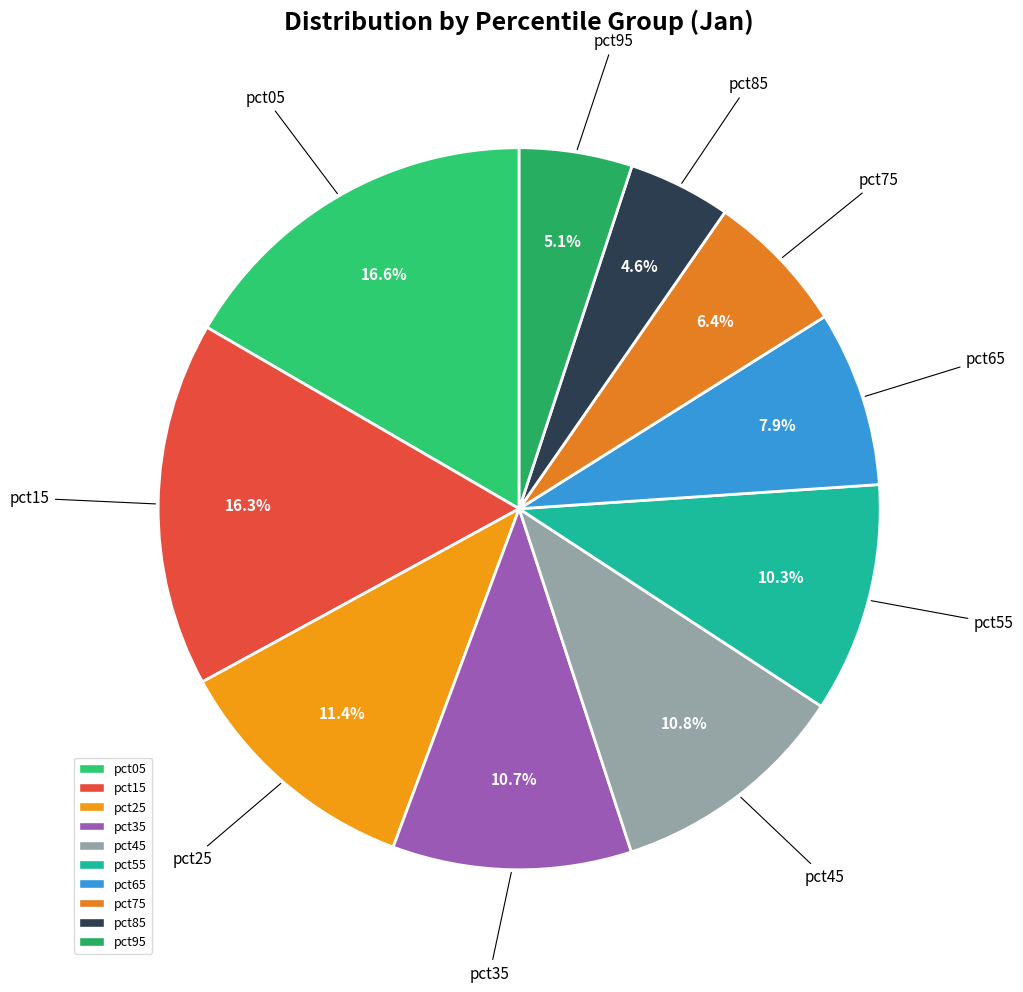

What percentage is NOT represented by pct75?

93.6%